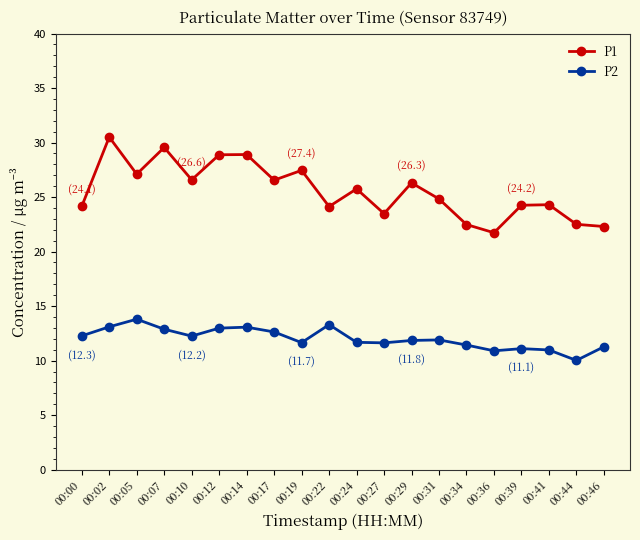

Does the chart display data point markers on the line(s)?

Yes